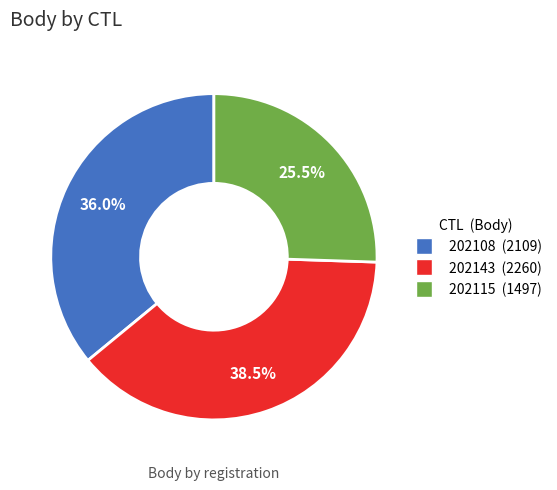

Which has a higher value, 202108 (2109) or 202115 (1497)?

202108 (2109)